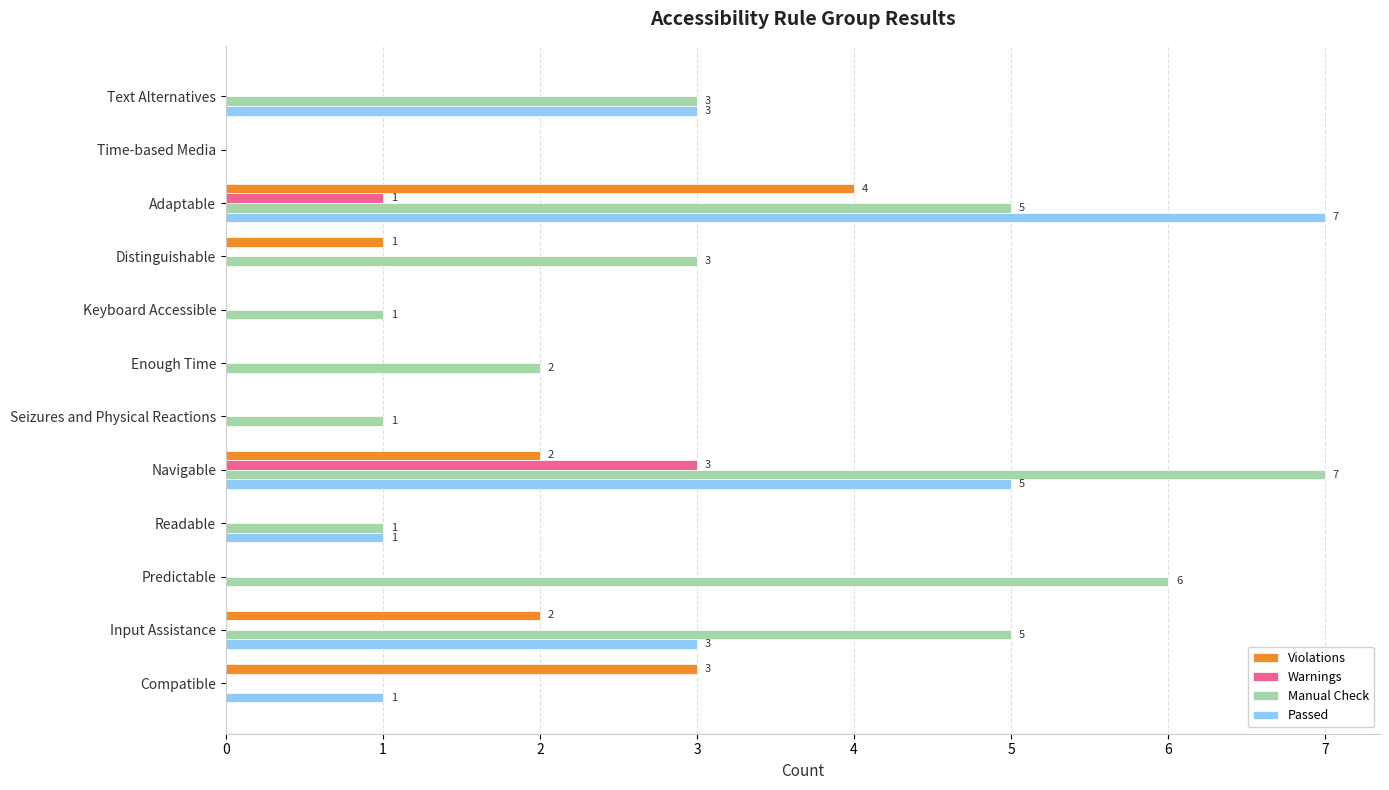

What is the sum of all Passed values?

20